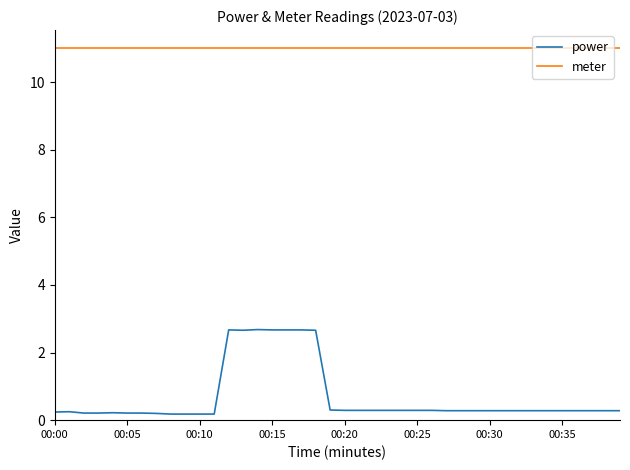

True or false: meter and power cross at least once.

False